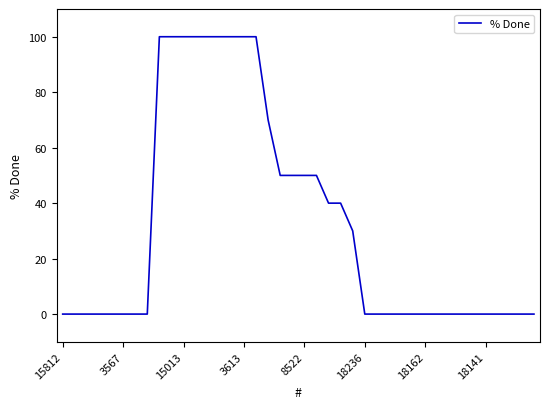

What is the change in value from 15812 to 15013?

+100